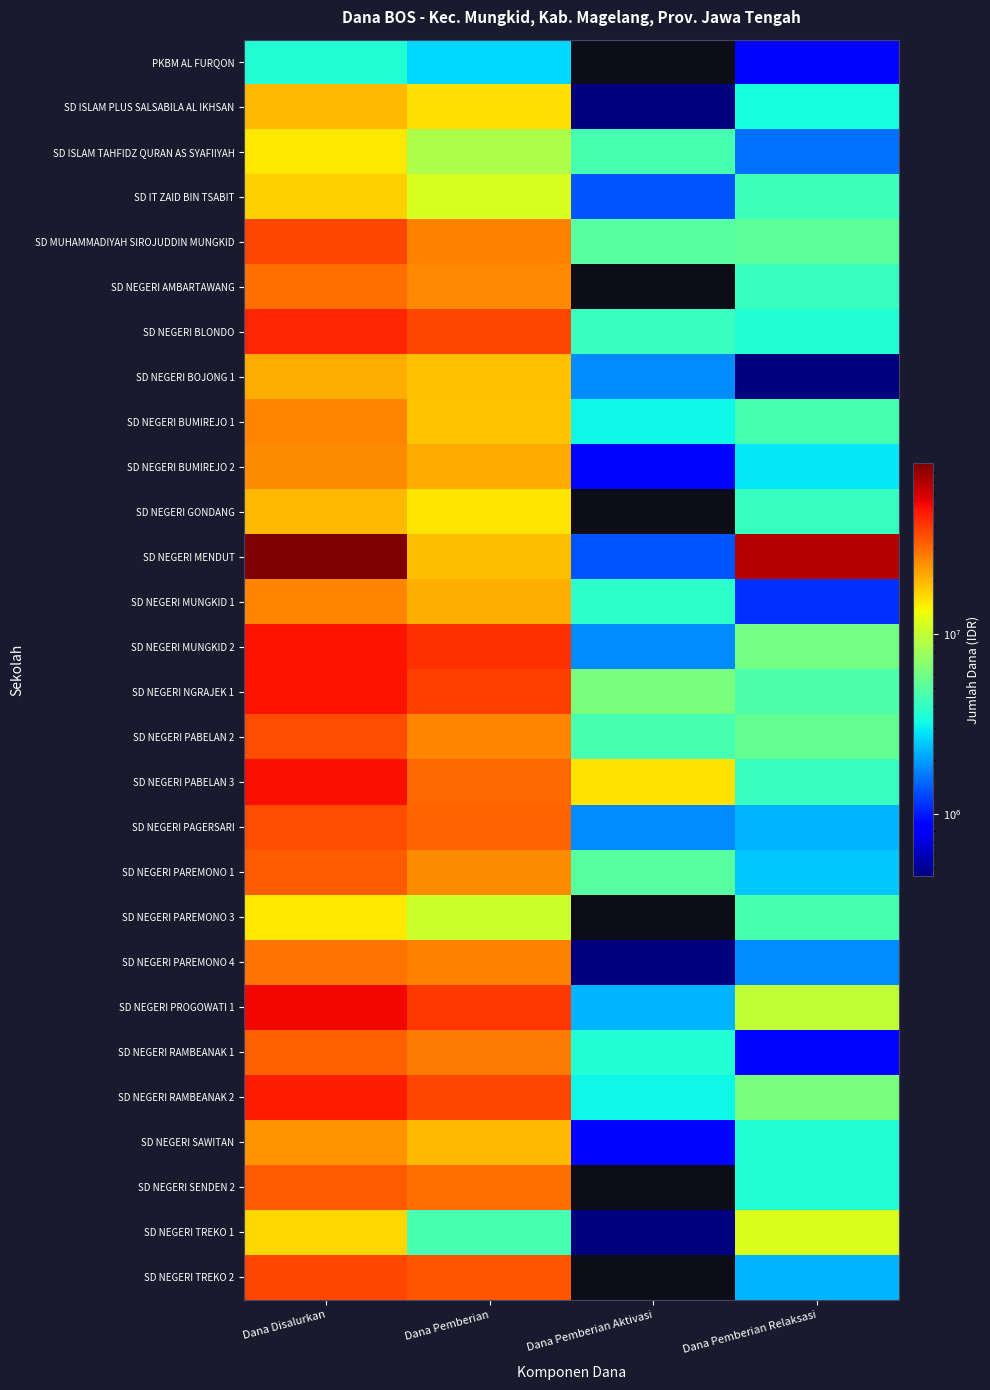

What is the maximum value shown in the chart?

89100000